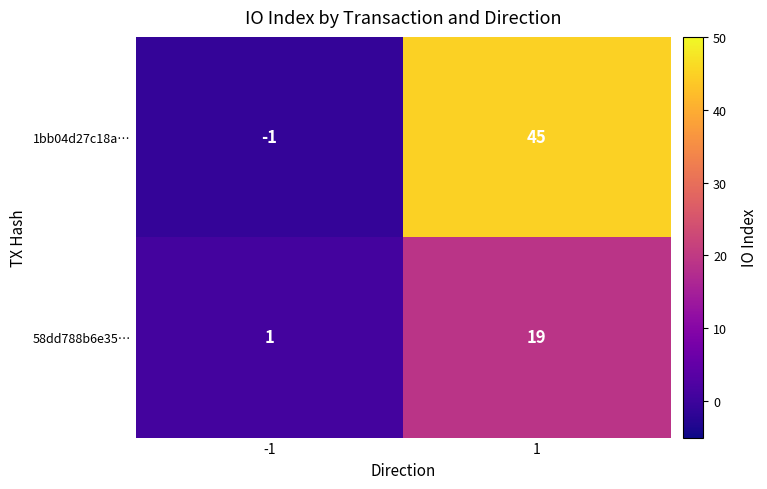

Rank the series at 1 from highest to lowest value.

1bb04d27c18a…, 58dd788b6e35…